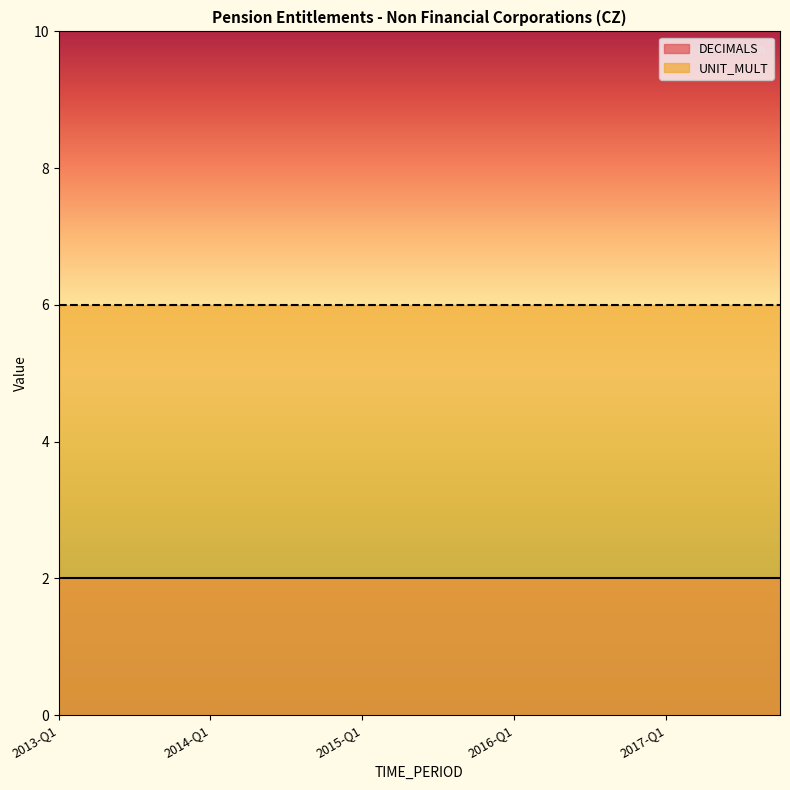

What is the average value of the DECIMALS series?

2